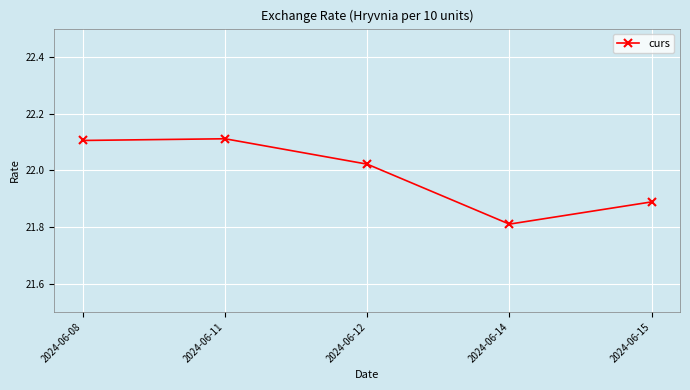

The value at 2024-06-12 is 39.6. True or false?

False